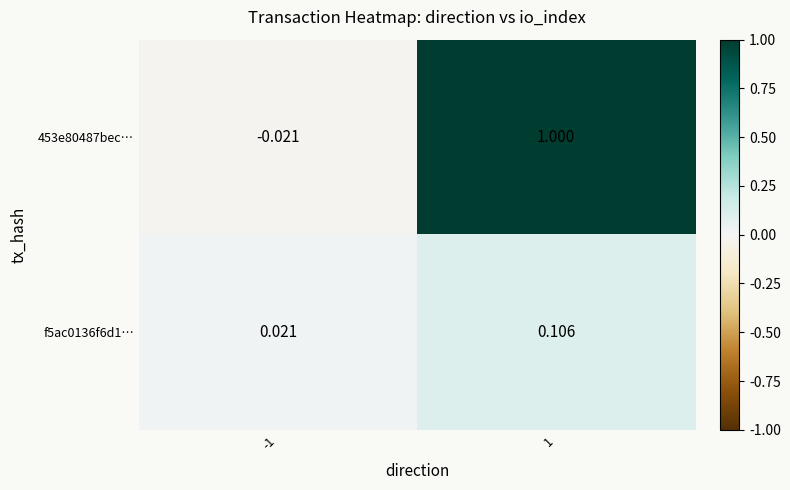

How many categories are shown in the chart?

2